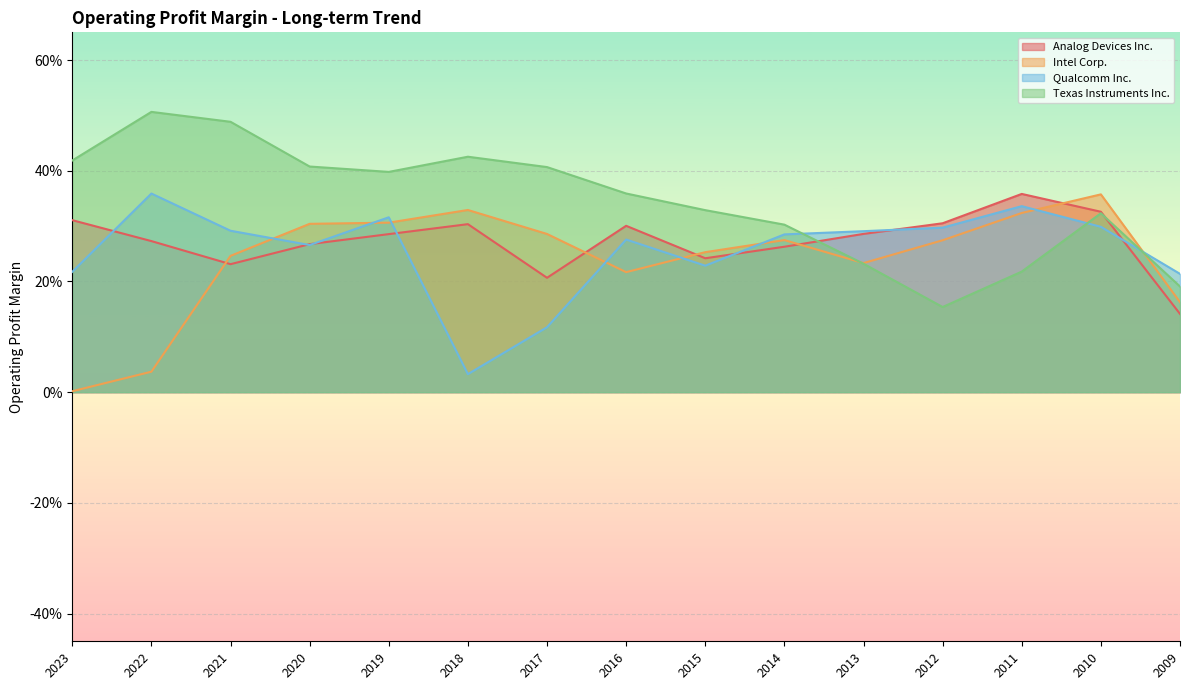

List the labels in order of Qualcomm Inc. value, largest first.

2022, 2011, 2019, 2010, 2012, 2021, 2013, 2014, 2016, 2020, 2015, 2023, 2009, 2017, 2018